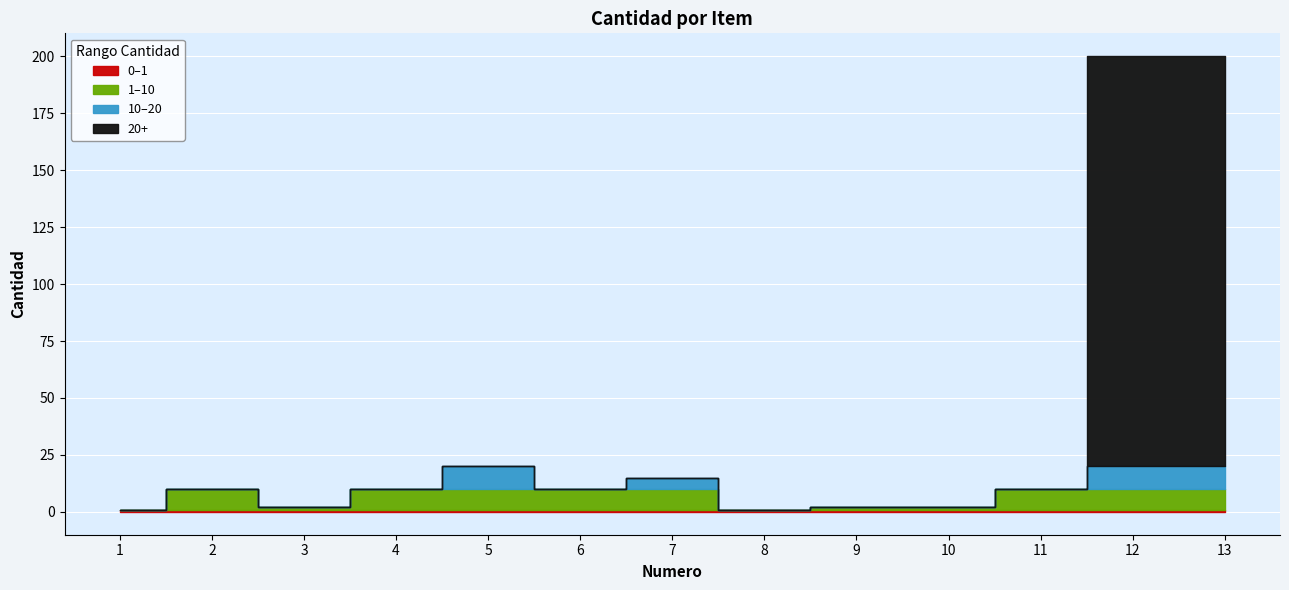

Which label corresponds to the smallest value in the chart?

1